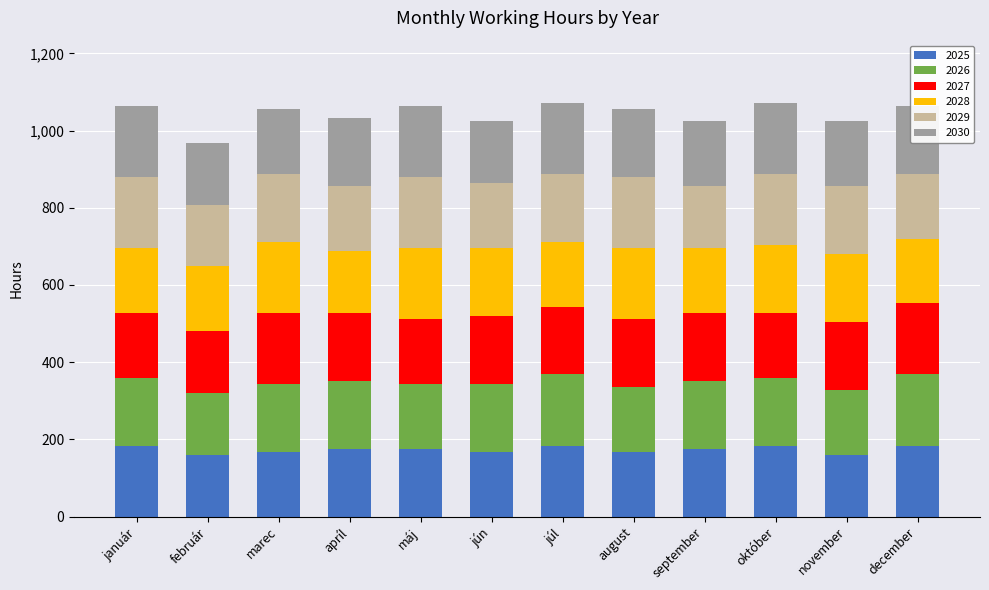

What is the lowest value of the 2025 series?

160